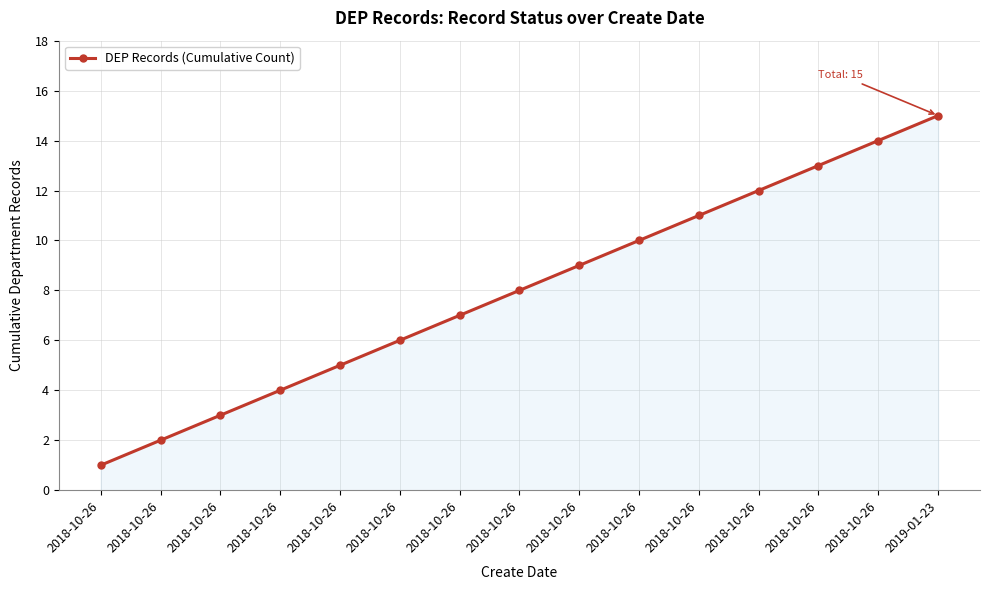

What is the value of the 4th point from the left?

1